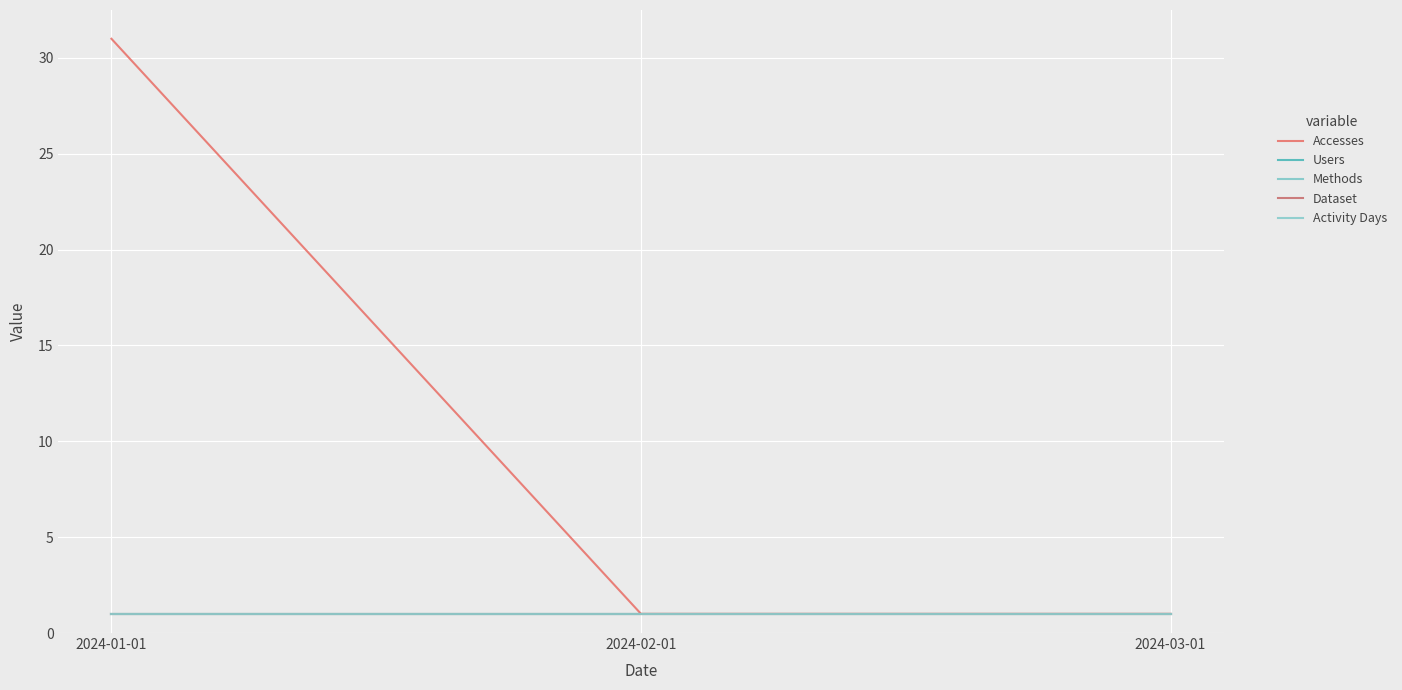

What value does the Activity Days series have at 2024-02-01?

1